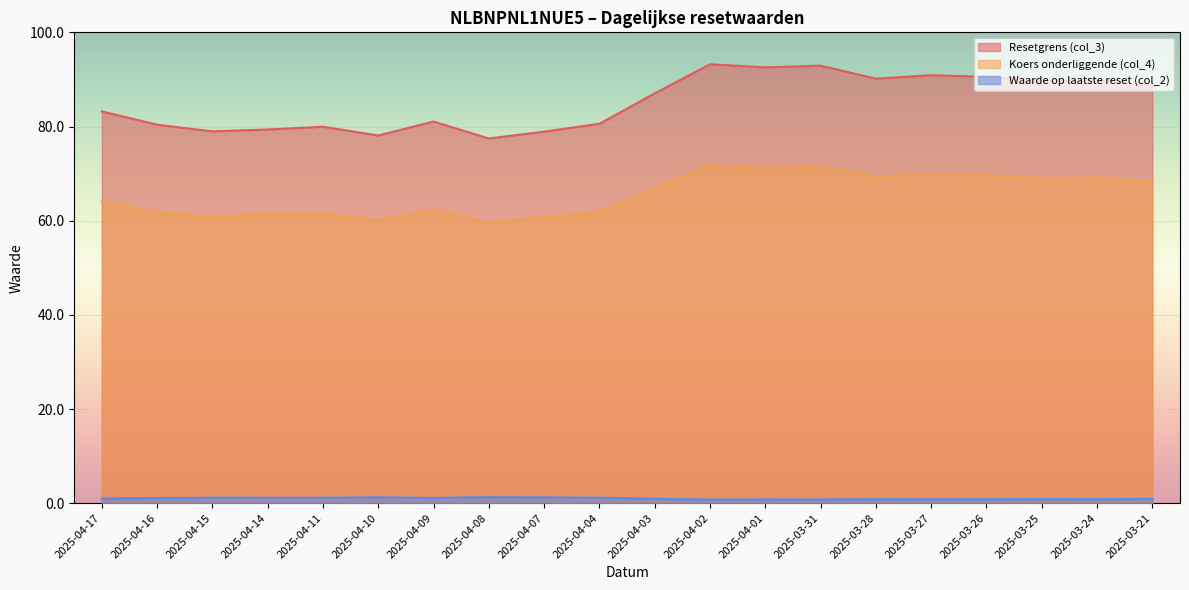

Reading right to left, extract all data points from this chart.

Resetgrens (col_3): 2025-03-21=88.8	2025-03-24=89.8	2025-03-25=89.7	2025-03-26=90.5	2025-03-27=90.9	2025-03-28=90.2	2025-03-31=92.9	2025-04-01=92.6	2025-04-02=93.2	2025-04-03=87.0	2025-04-04=80.6	2025-04-07=78.9	2025-04-08=77.5	2025-04-09=81.1	2025-04-10=78.1	2025-04-11=80.0	2025-04-14=79.4	2025-04-15=79.0	2025-04-16=80.4	2025-04-17=83.2
Koers onderliggende (col_4): 2025-03-21=68.3	2025-03-24=69.1	2025-03-25=69.0	2025-03-26=69.7	2025-03-27=69.9	2025-03-28=69.4	2025-03-31=71.5	2025-04-01=71.2	2025-04-02=71.7	2025-04-03=67.0	2025-04-04=62.0	2025-04-07=60.7	2025-04-08=59.6	2025-04-09=62.4	2025-04-10=60.1	2025-04-11=61.5	2025-04-14=61.5	2025-04-15=60.8	2025-04-16=61.8	2025-04-17=64.0
Waarde op laatste reset (col_2): 2025-03-21=0.9	2025-03-24=0.9	2025-03-25=0.9	2025-03-26=0.9	2025-03-27=0.8	2025-03-28=0.9	2025-03-31=0.8	2025-04-01=0.8	2025-04-02=0.8	2025-04-03=0.9	2025-04-04=1.1	2025-04-07=1.2	2025-04-08=1.3	2025-04-09=1.1	2025-04-10=1.2	2025-04-11=1.1	2025-04-14=1.1	2025-04-15=1.1	2025-04-16=1.1	2025-04-17=1.0